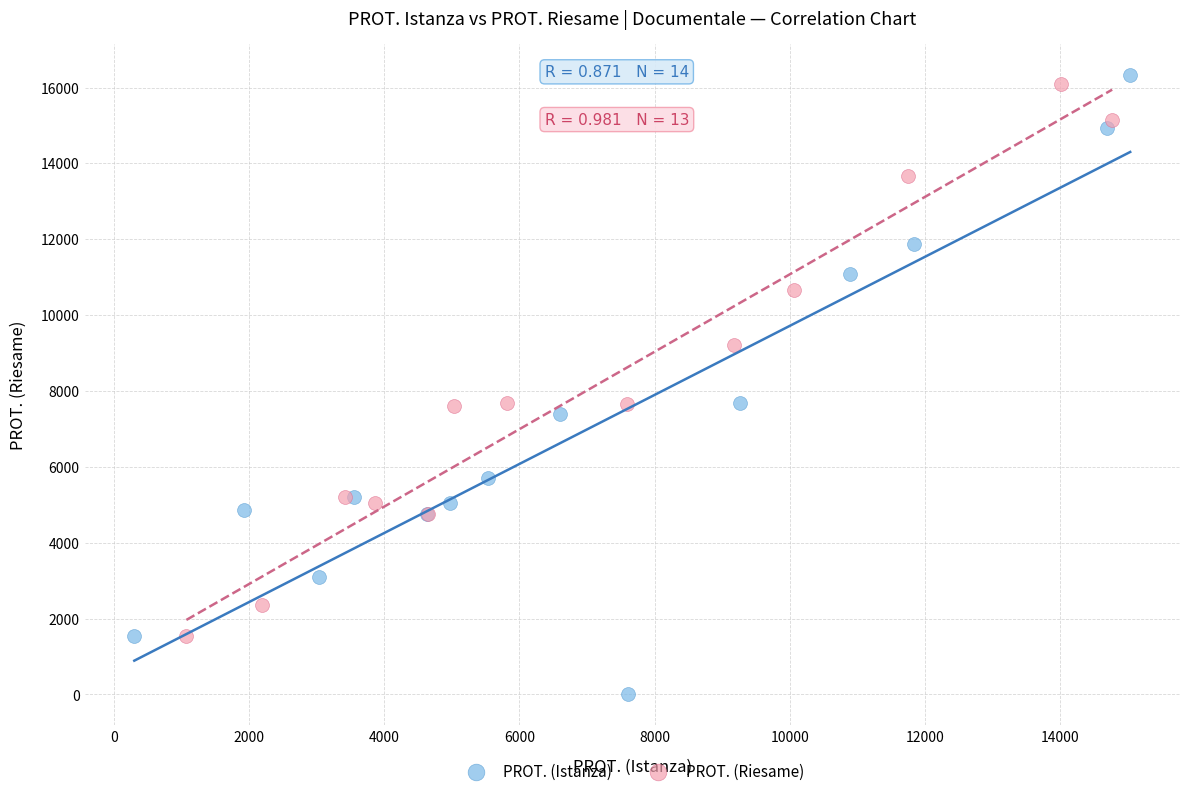

What are all the series names shown in the legend?

PROT. (Istanza), PROT. (Riesame)